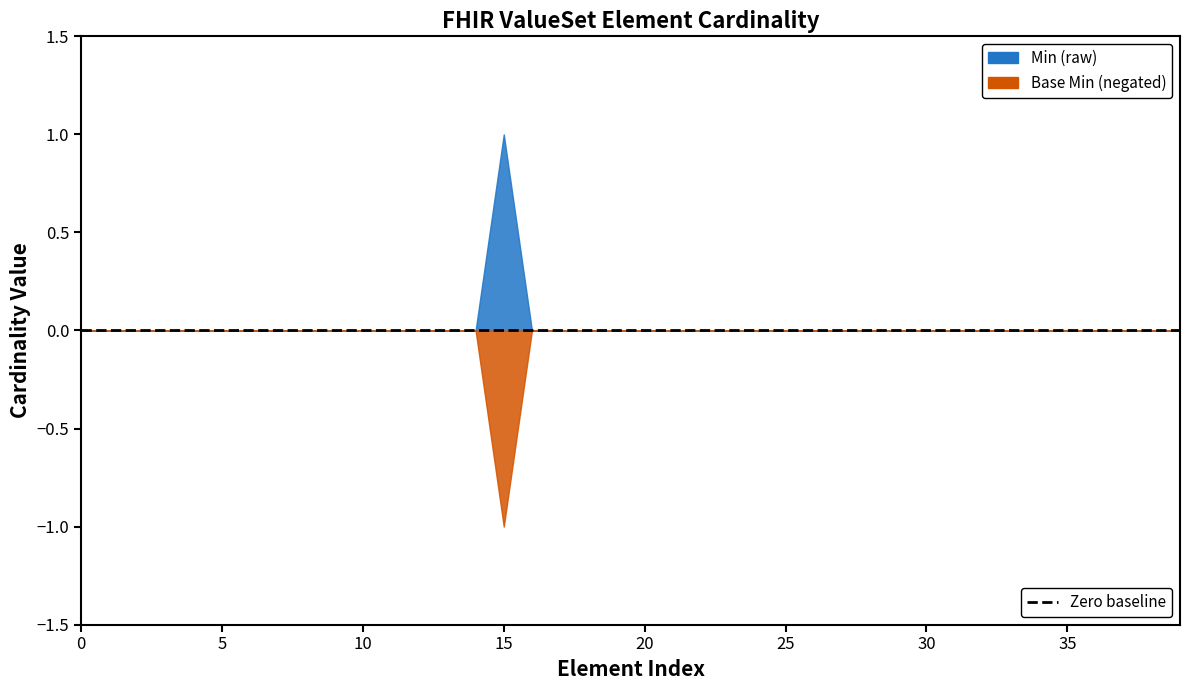

What is the highest value of the Min (raw) series?

1